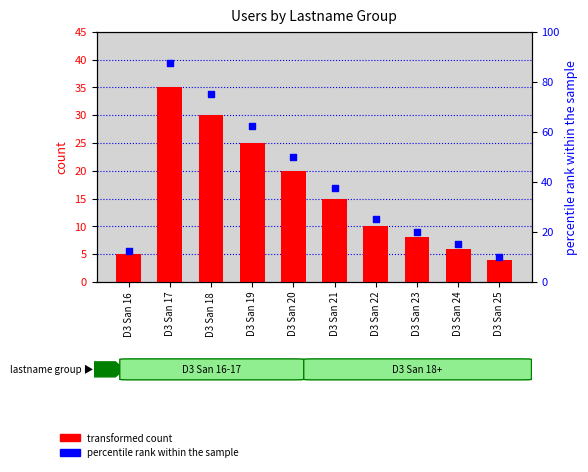

Which series contains the lowest Y value?

transformed count